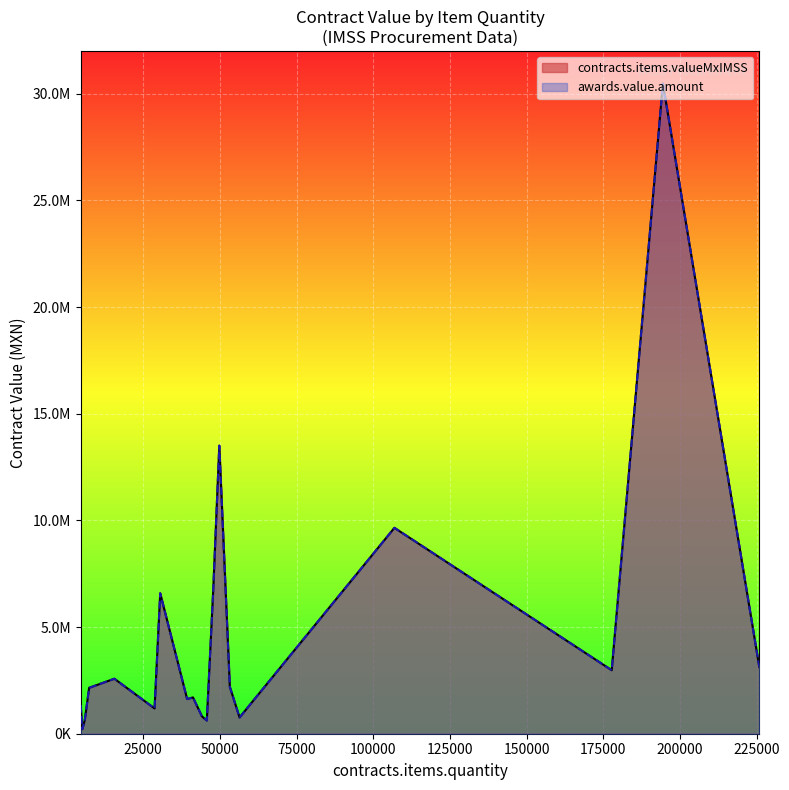

What are all the series names shown in the legend?

contracts.items.valueMxIMSS, awards.value.amount